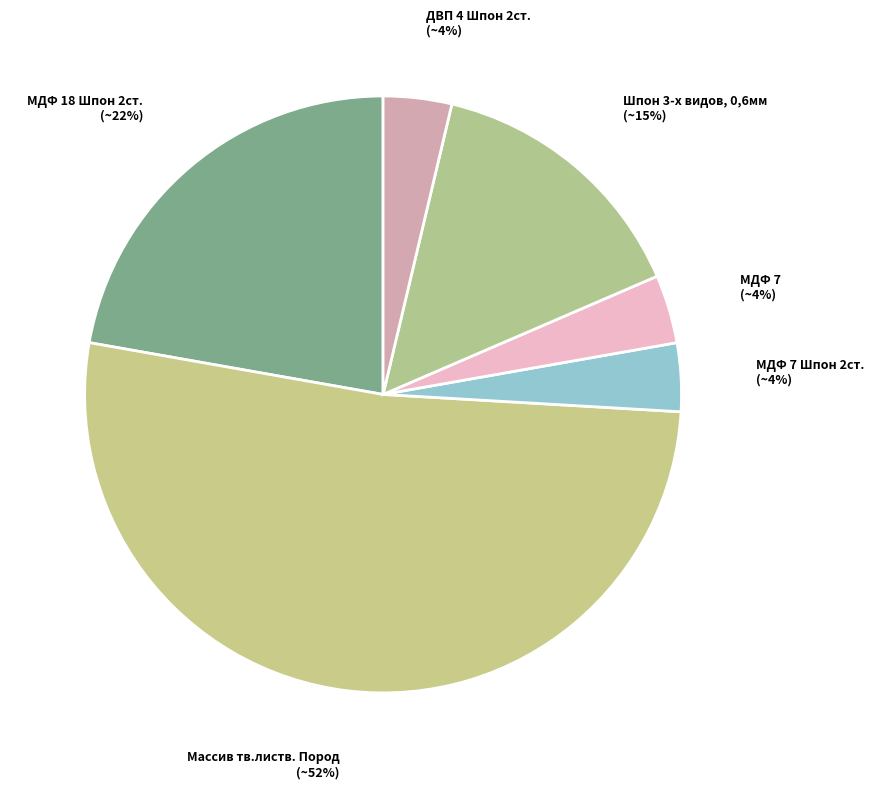

Count the number of slices in the pie.

6